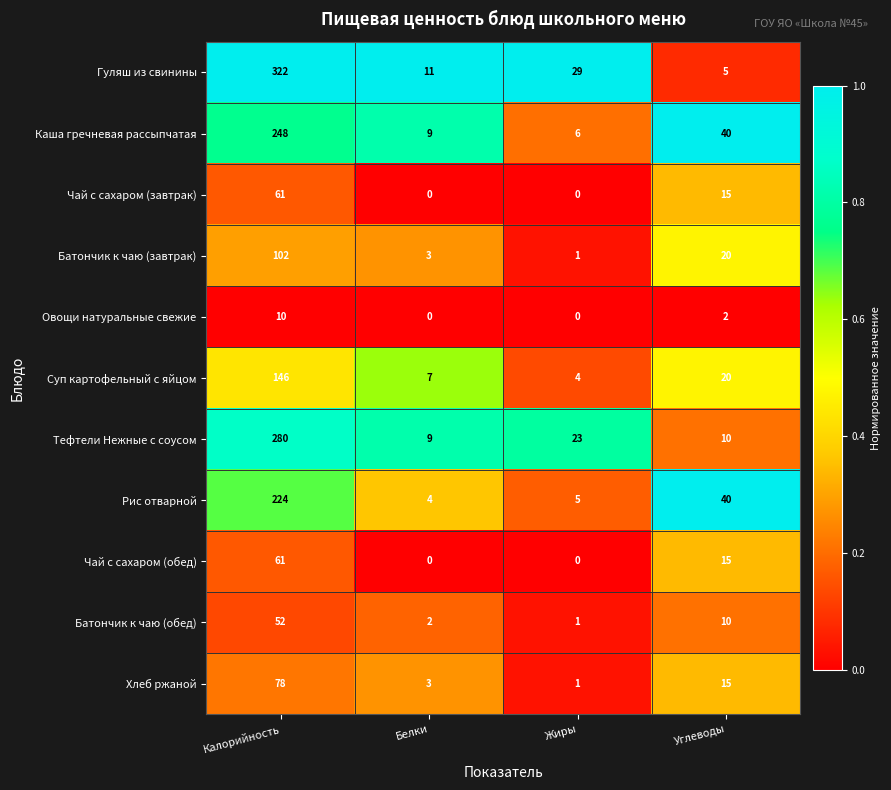

At which category is the sum across all series the highest?

Калорийность